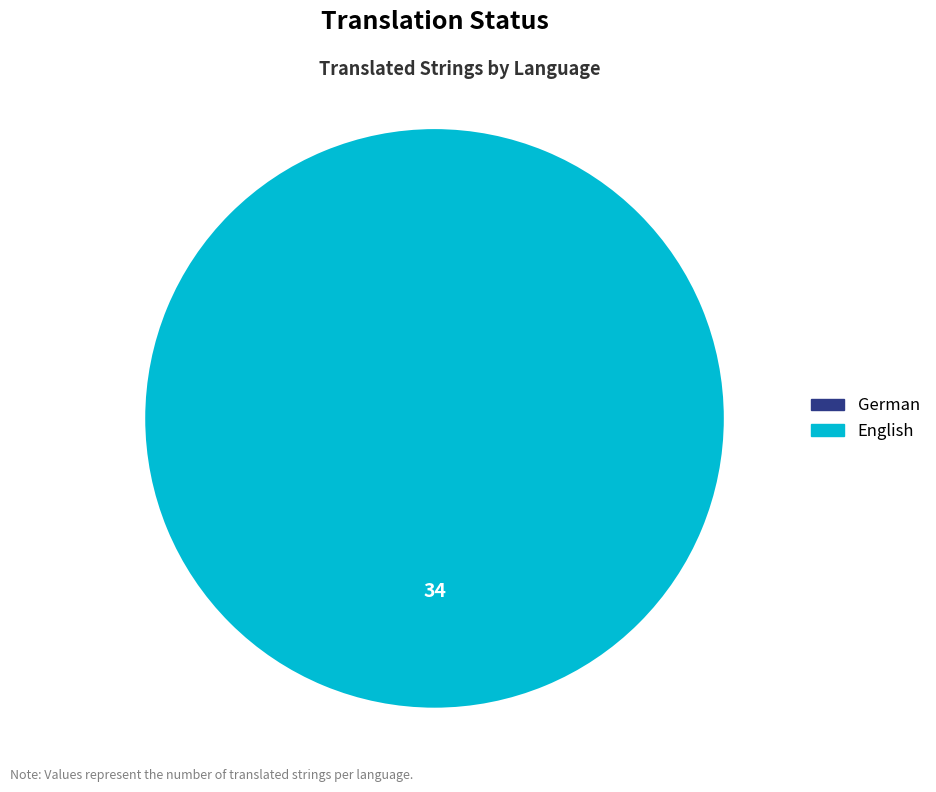

Is it true that German is 1% of the pie?

False